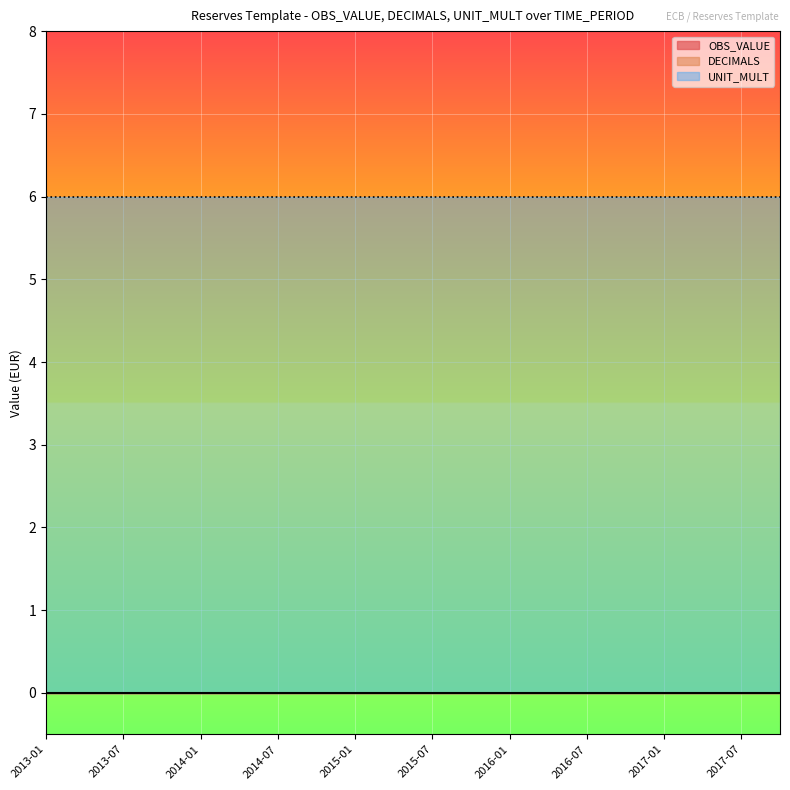

Does the chart display data point markers on the line(s)?

No